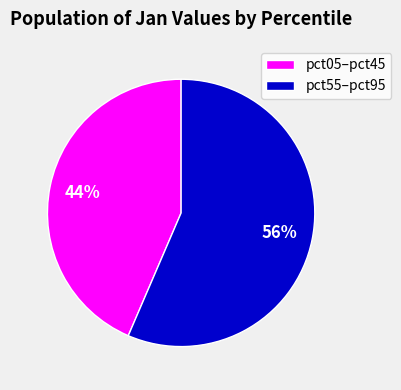

Which slice is the largest?

pct55–pct95